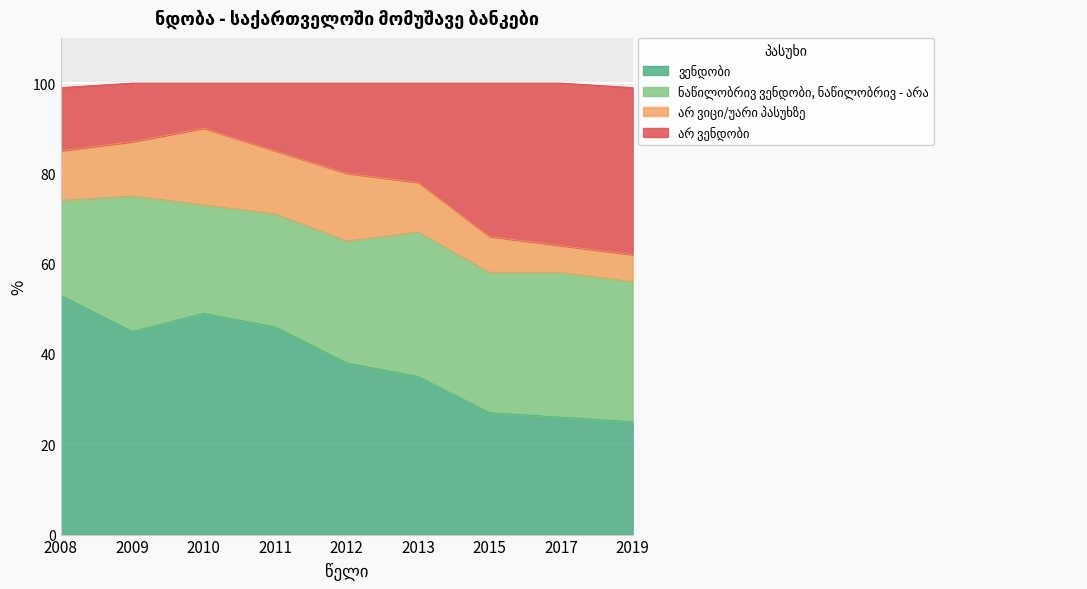

What is the total value across all series at 2015?

100